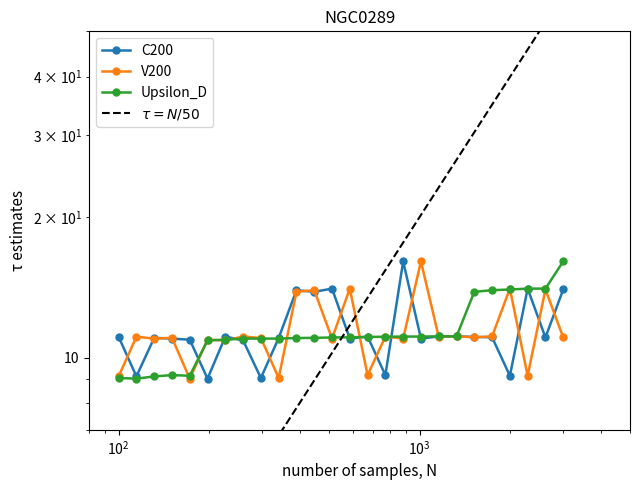

What is the value of the C200 point at the 1st from the left?

11.1